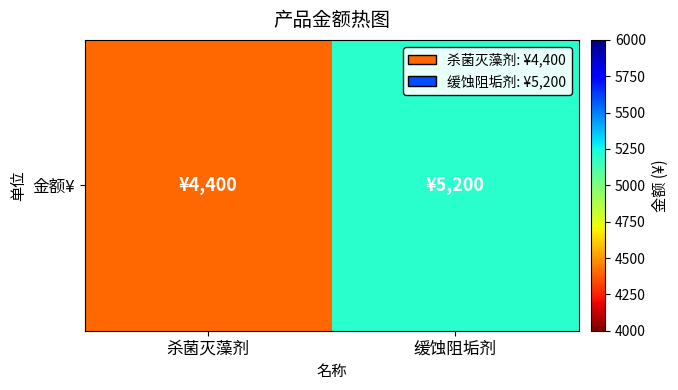

What is the change in value from 杀菌灭藻剂 to 缓蚀阻垢剂?

+800